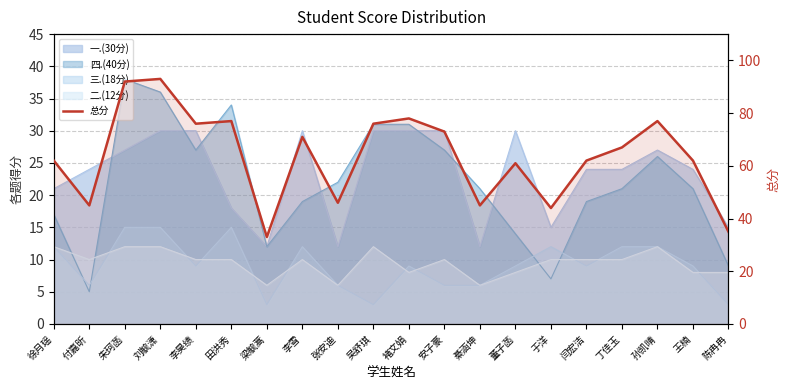

List the labels in order of value, largest first.

刘毓潇, 朱珂菡, 褚文娟, 田洪秀, 孙凯晴, 李昊绩, 吴舒琪, 安子豪, 李雪, 丁佳玉, 徐月瑶, 闫宏洁, 王楠, 董子菡, 张安迪, 付嘉昕, 綦涵坤, 于洋, 陈冉冉, 梁毓蒿